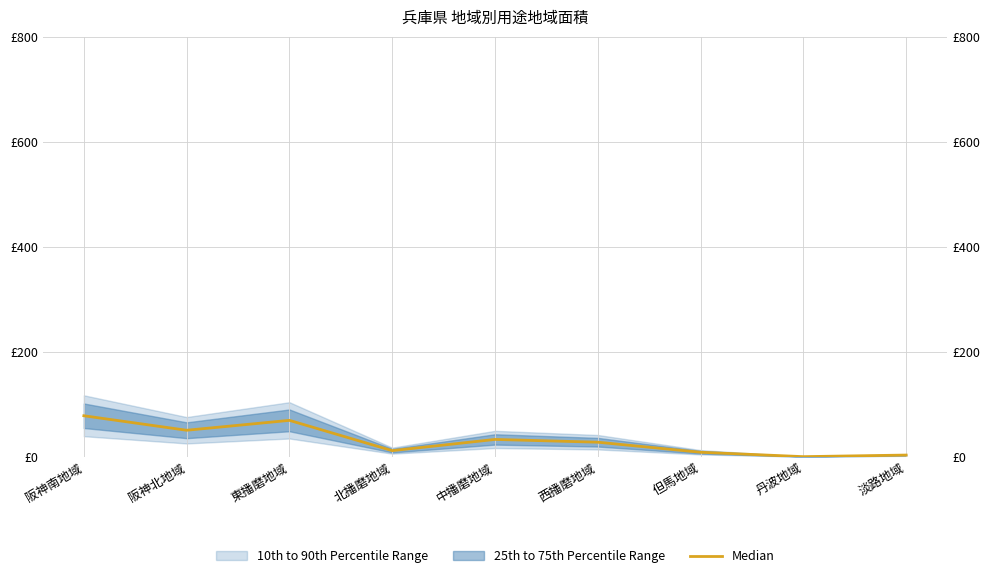

What is the sum of the values at 西播磨地域 and 阪神北地域?

77.8